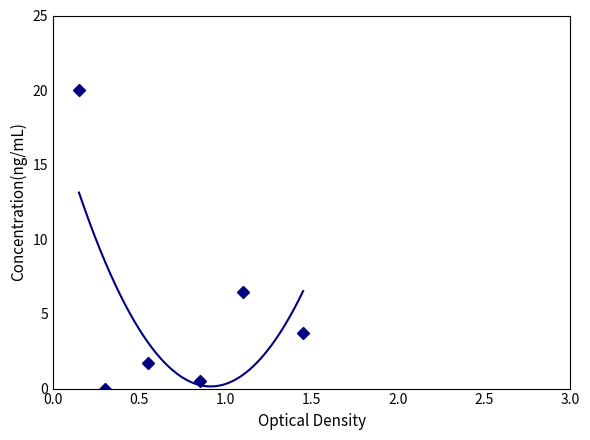

Reading right to left, what are all the values shown in this chart?

3.7	6.5	0.5	1.7	0.0	20.0